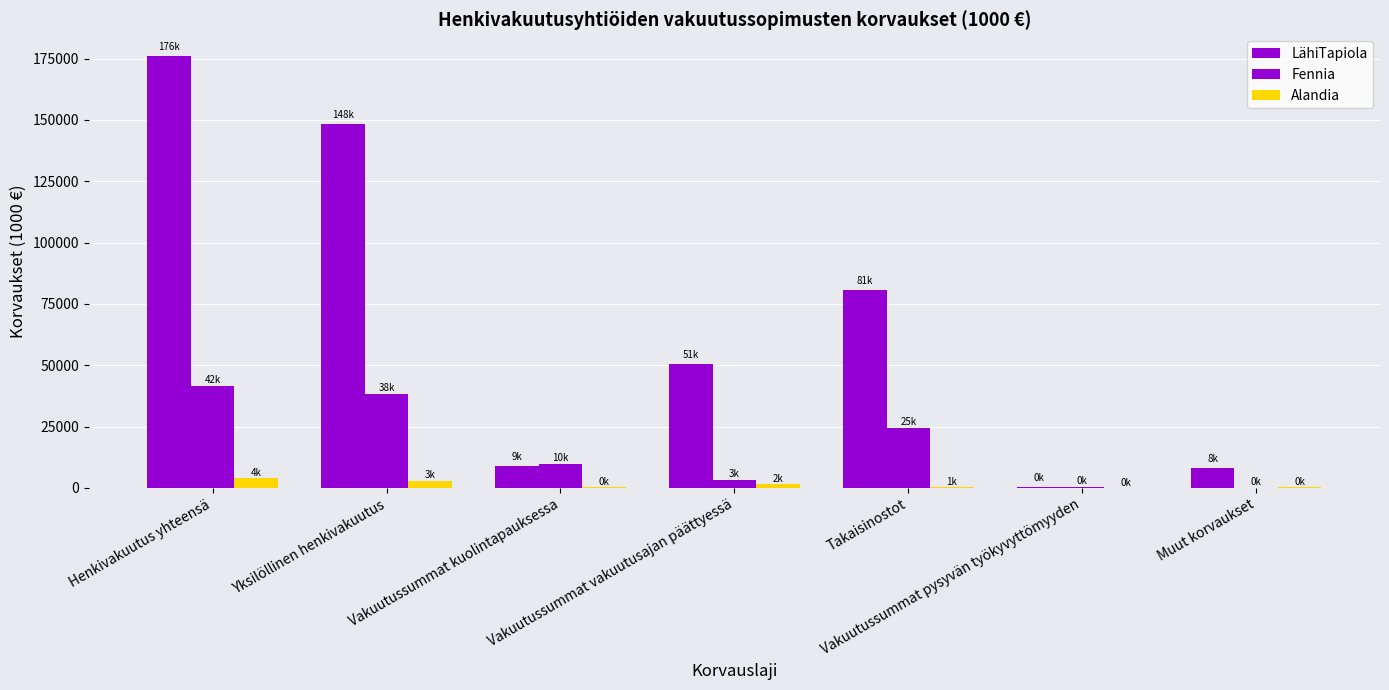

Count the number of categories in the chart.

7